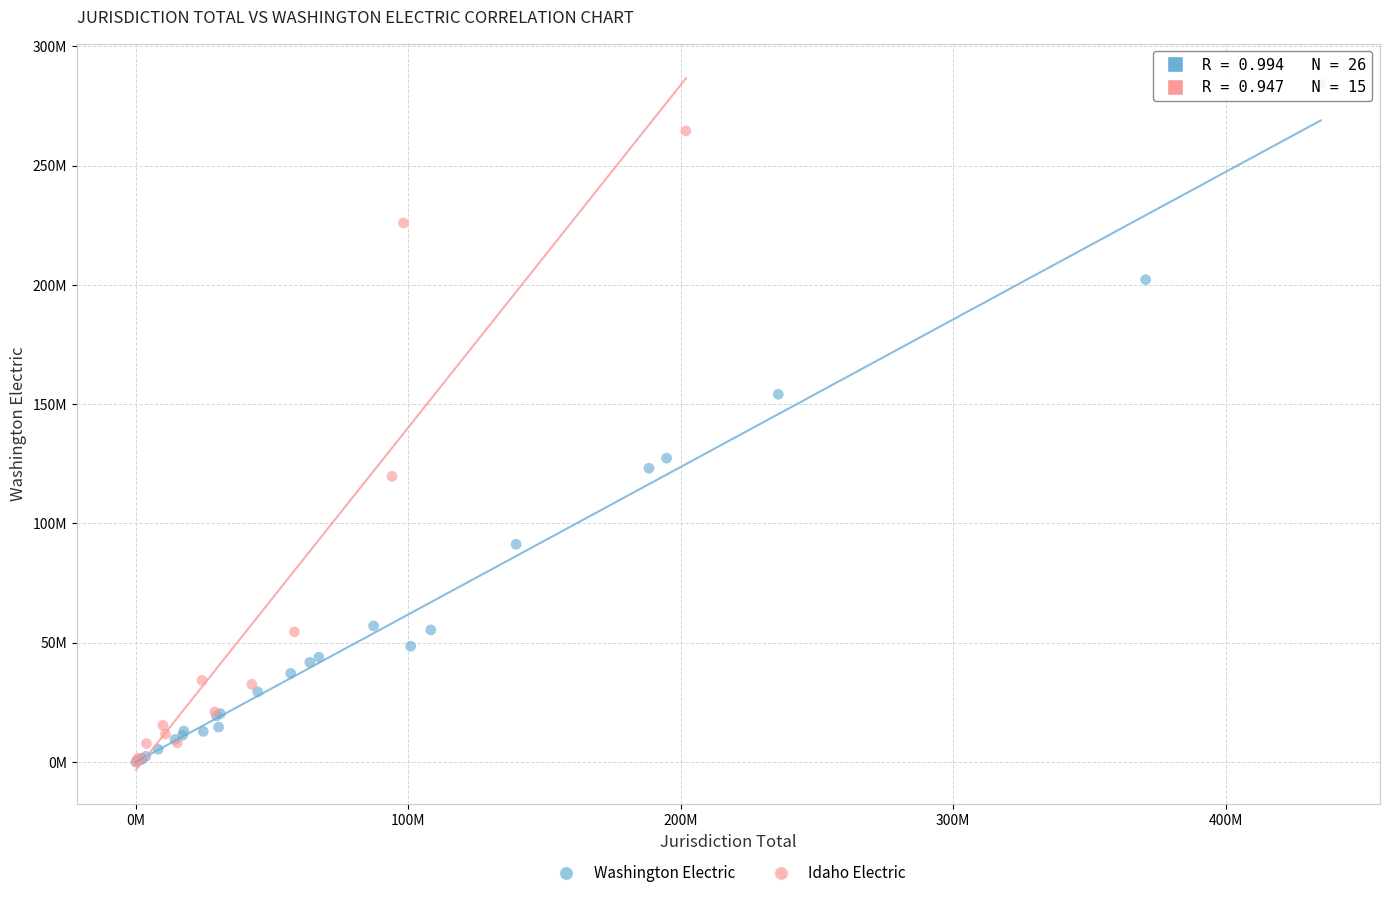

What are all the series names shown in the legend?

Washington Electric, Idaho Electric